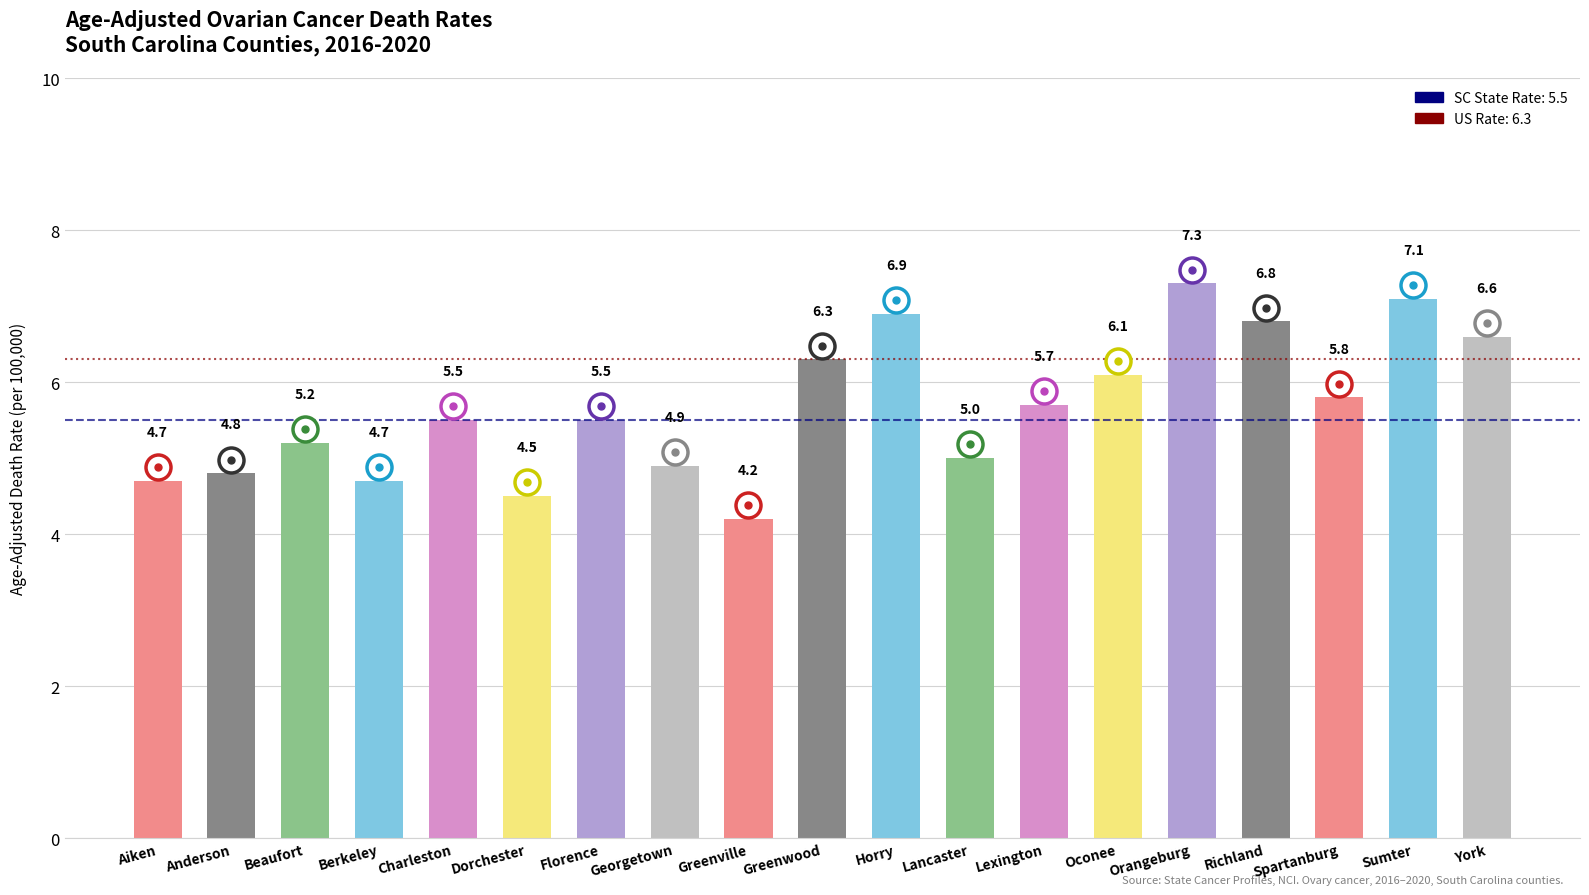

Does the chart contain any negative values?

No